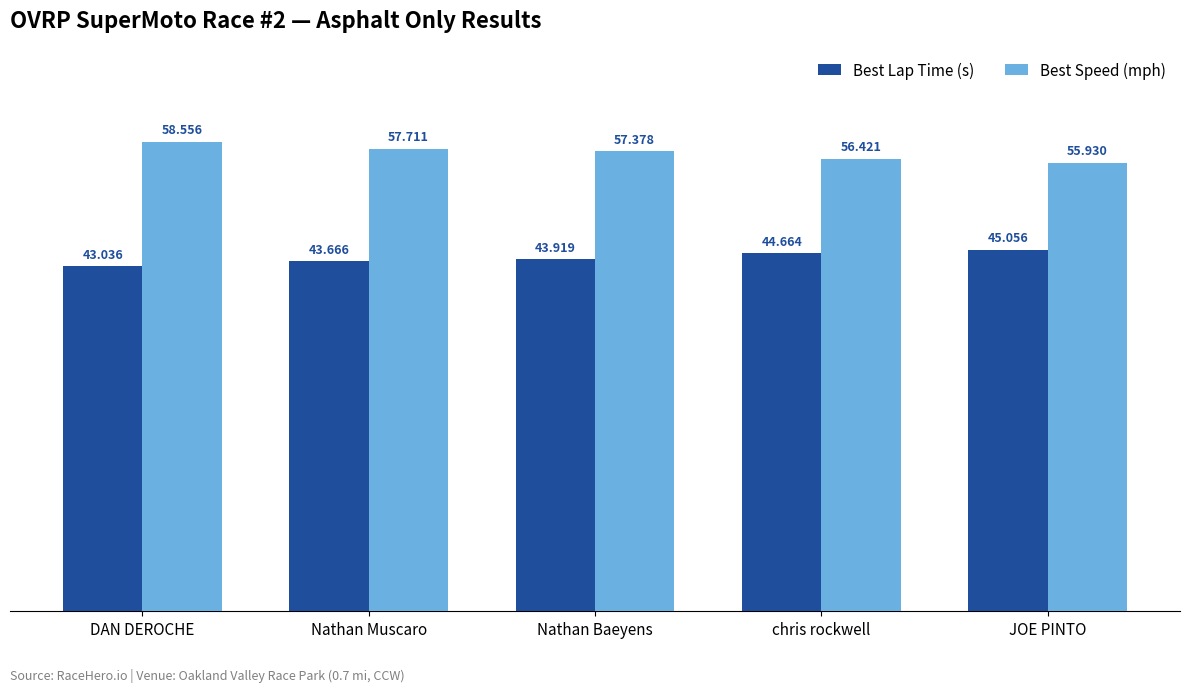

Which category has the highest value across all series?

DAN DEROCHE